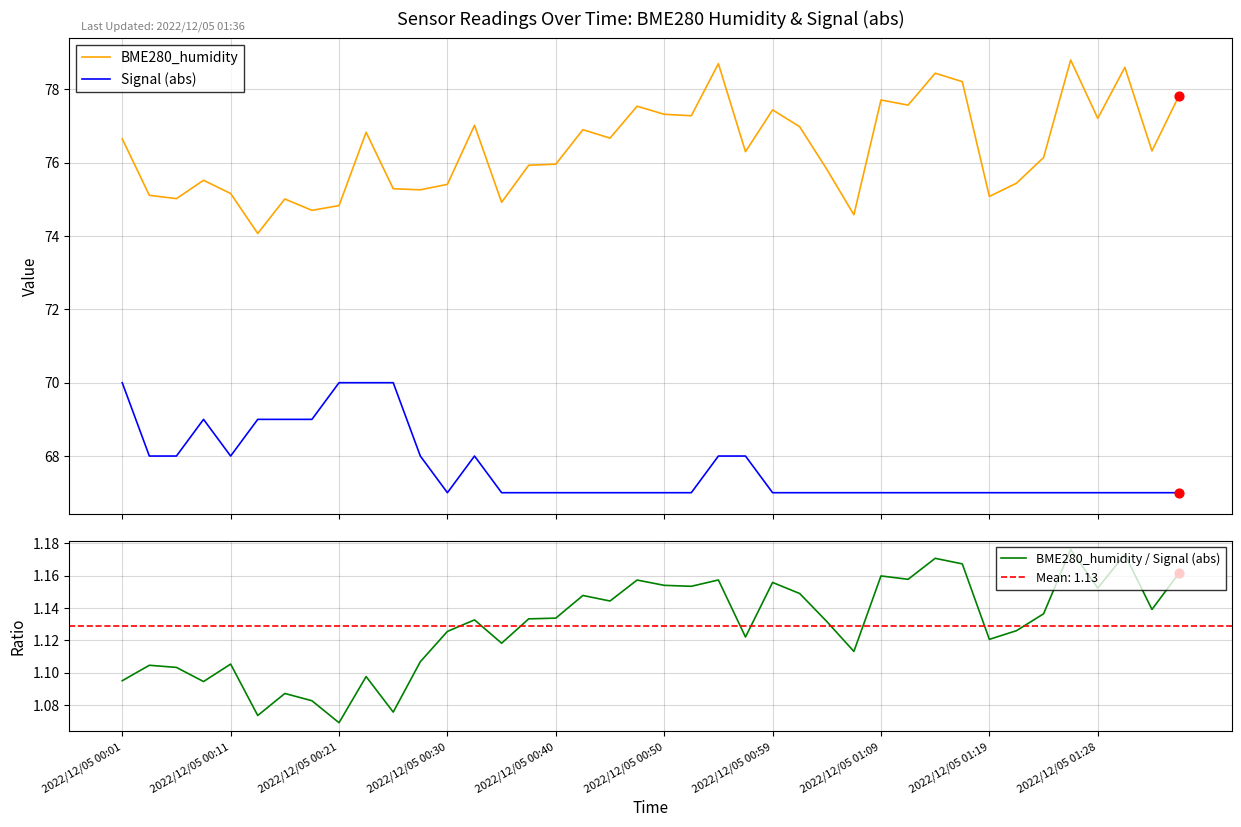

Which series has the largest total across all categories?

BME280_humidity